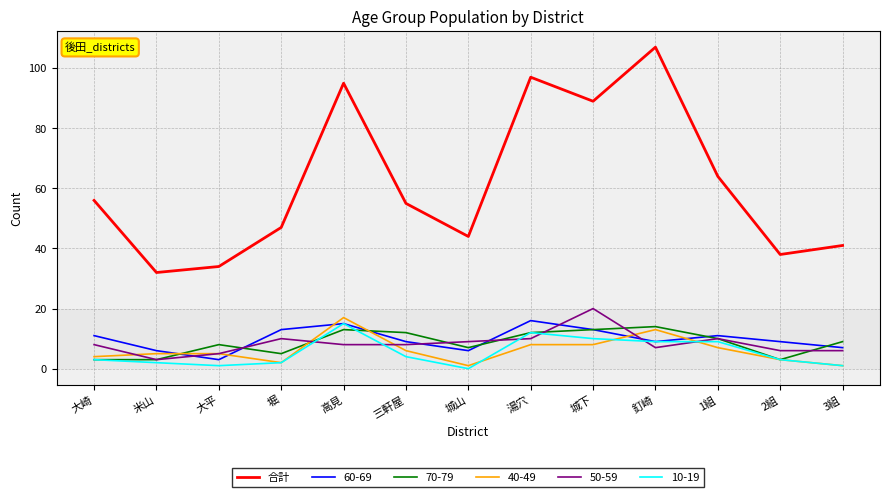

How many lines are shown in the chart?

6